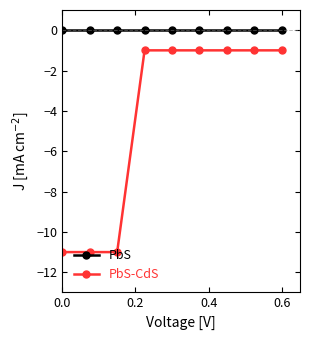

What is the smallest value displayed?

-11.0